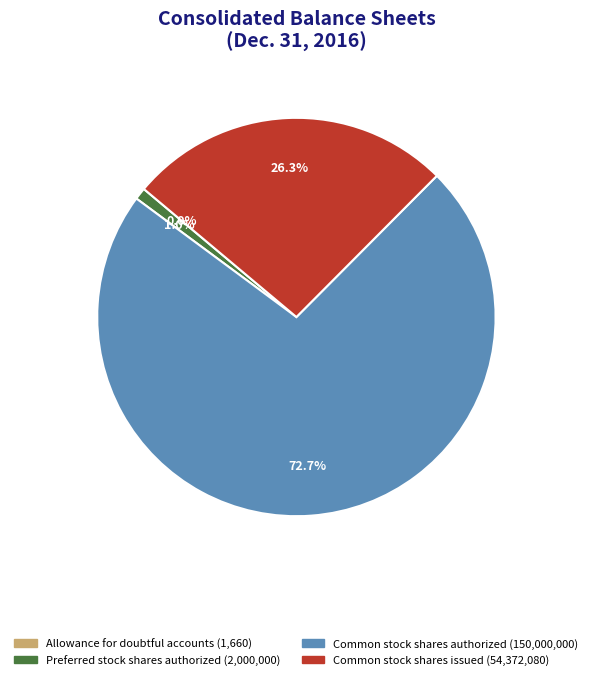

Which has a higher value, Common stock shares issued or Common stock shares authorized?

Common stock shares authorized